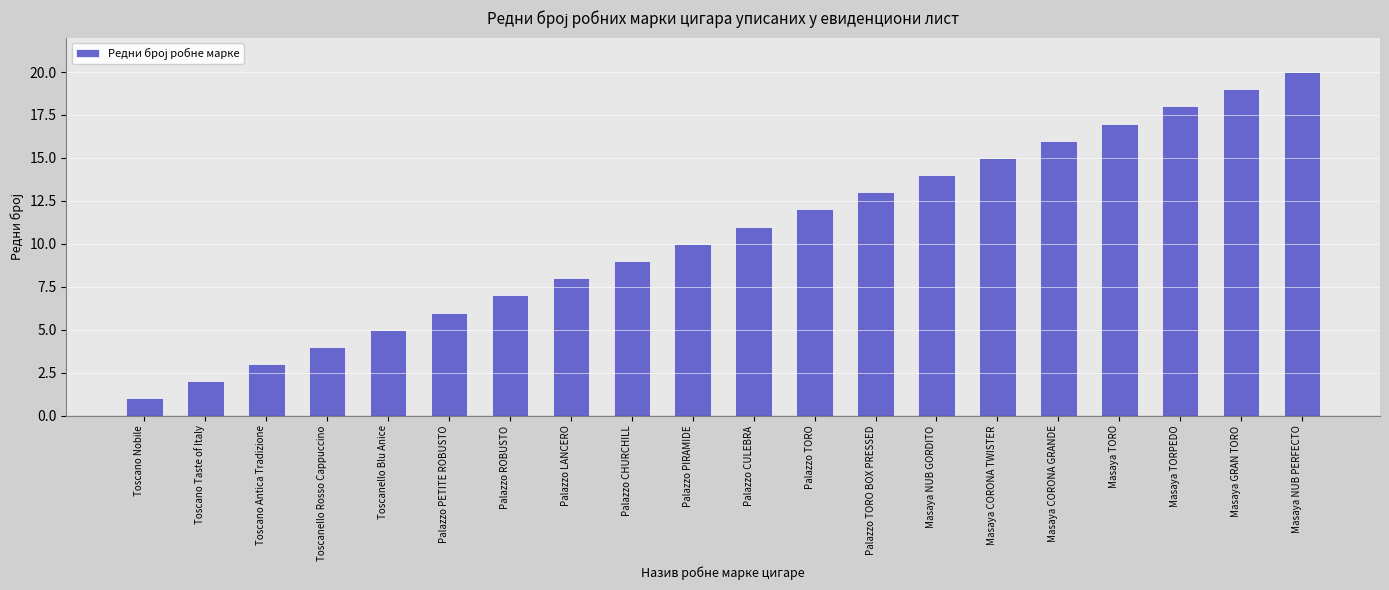

Rank the categories by value from highest to lowest.

Masaya NUB PERFECTO, Masaya GRAN TORO, Masaya TORPEDO, Masaya TORO, Masaya CORONA GRANDE, Masaya CORONA TWISTER, Masaya NUB GORDITO, Palazzo TORO BOX PRESSED, Palazzo TORO, Palazzo CULEBRA, Palazzo PIRAMIDE, Palazzo CHURCHILL, Palazzo LANCERO, Palazzo ROBUSTO, Palazzo PETITE ROBUSTO, Toscanello Blu Anice, Toscanello Rosso Cappuccino, Toscano Antica Tradizione, Toscano Taste of Italy, Toscano Nobile